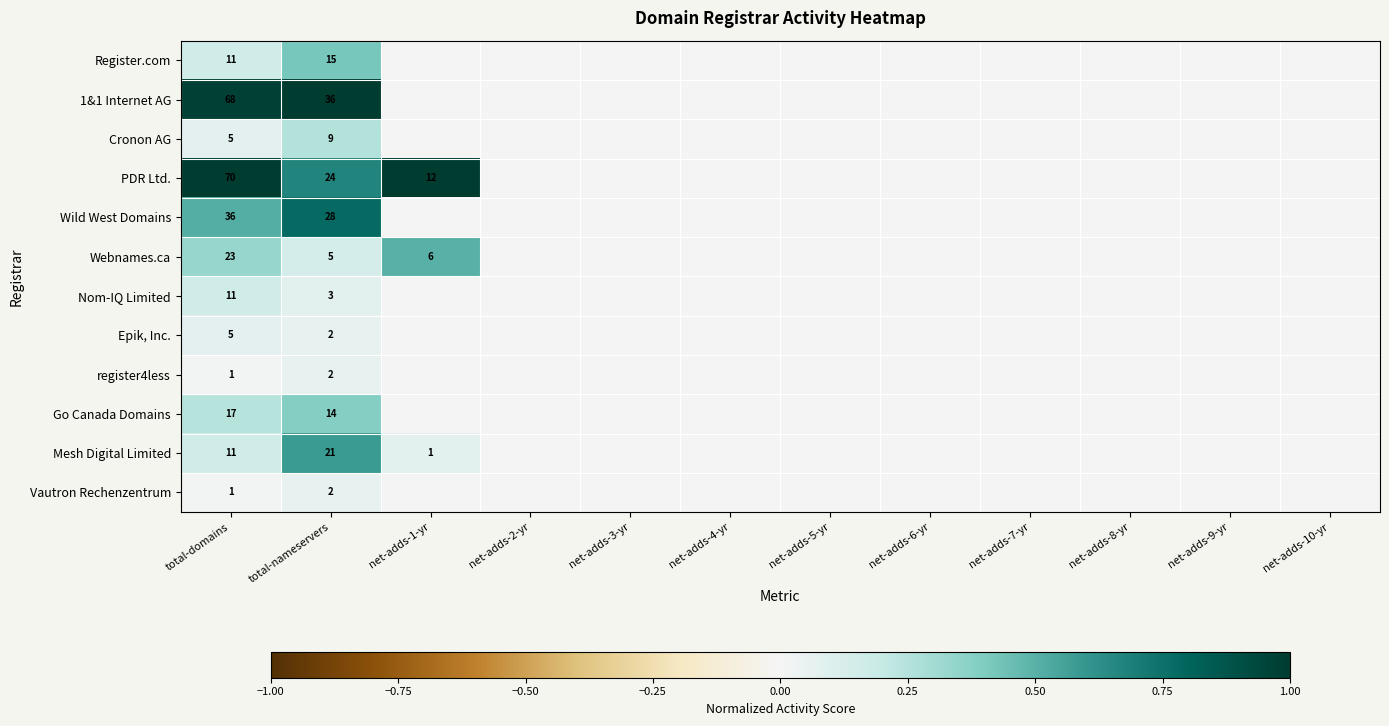

Count the number of data series in this chart.

12